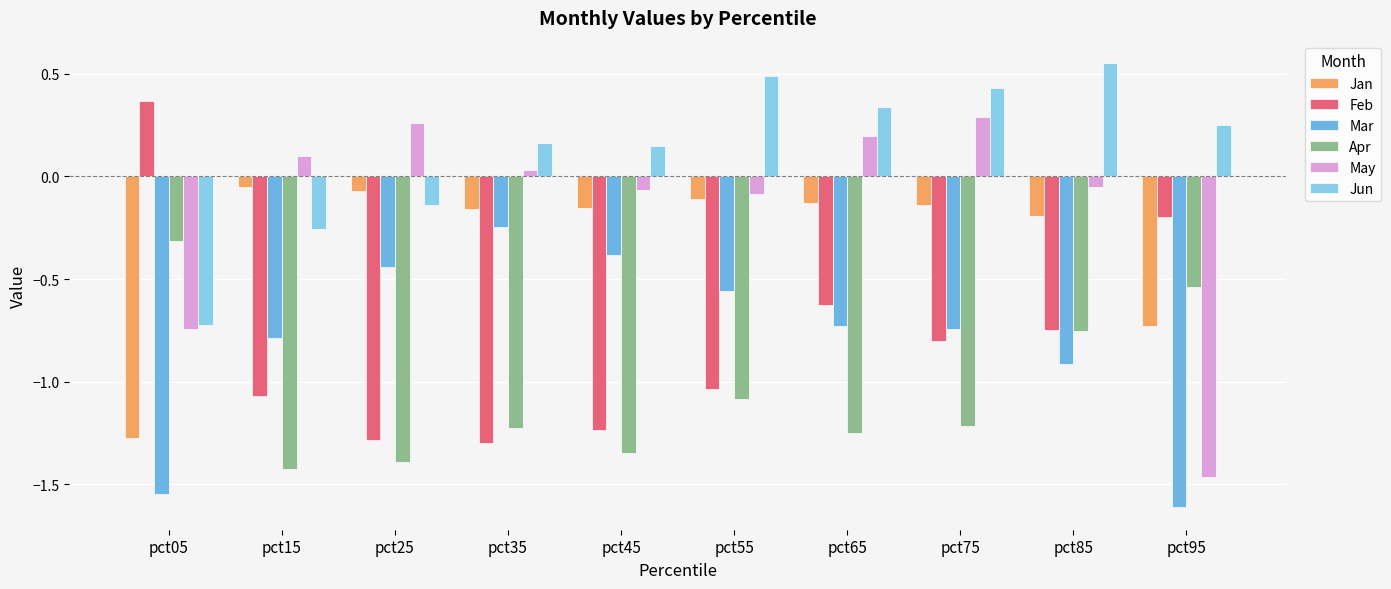

What is the difference between the Feb values at pct85 and pct15?

0.3